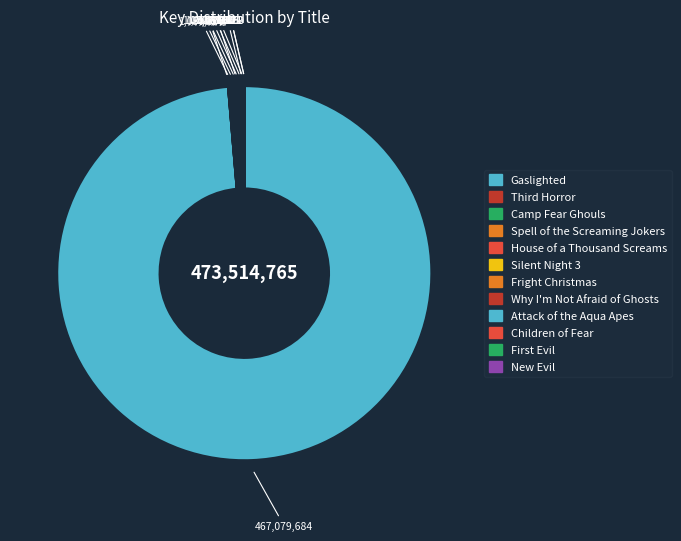

Which category has the smallest portion of the pie?

First Evil